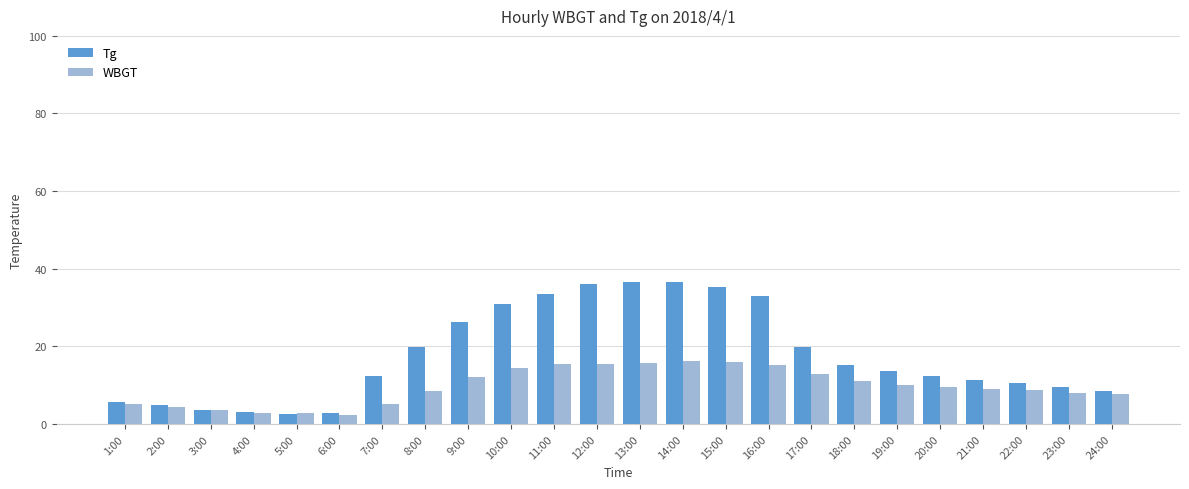

What is the label of the 13th bar from the right?

12:00